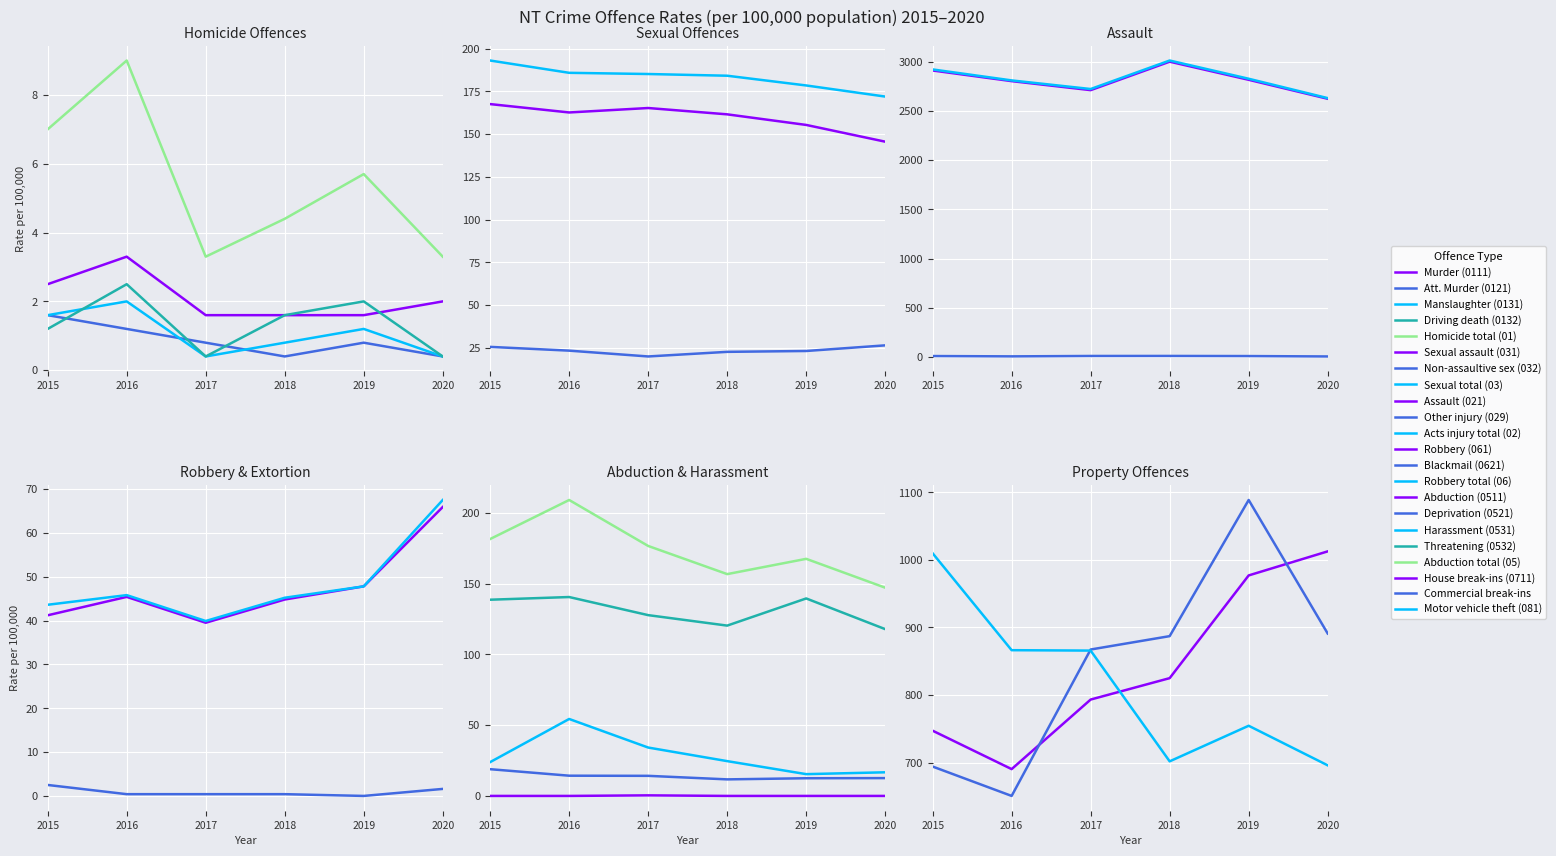

Where does the 0131 Manslaughter series first go above 1?

2015